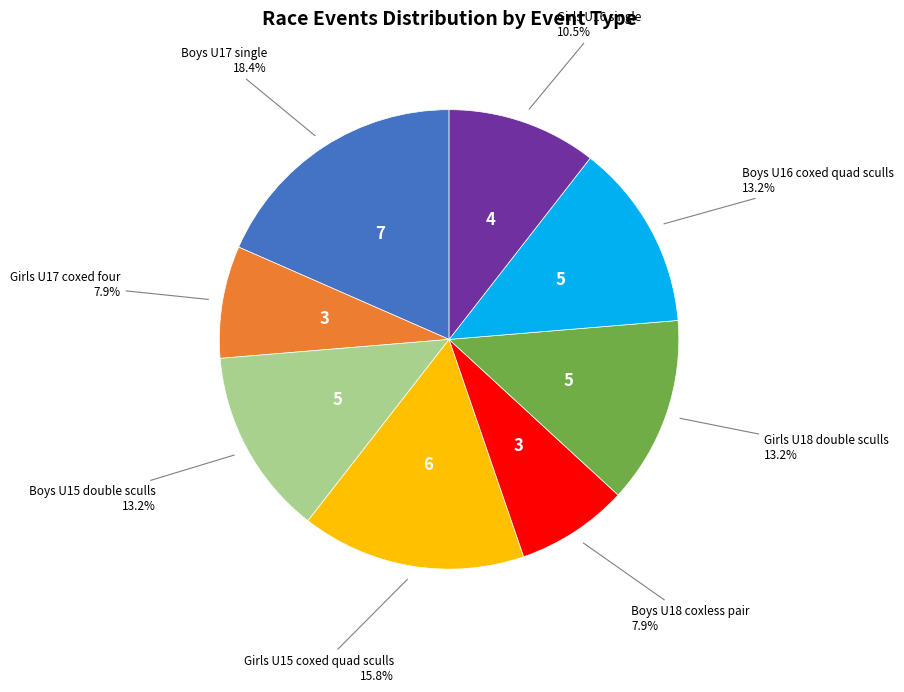

Is there a majority slice in this chart?

No